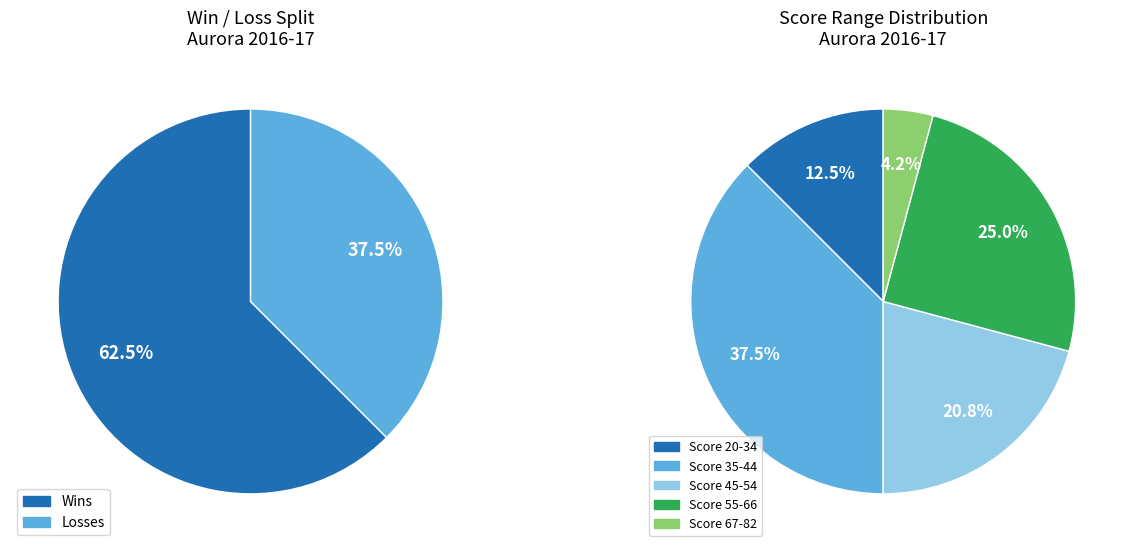

Approximately how many times larger is the value at L compared to W?

0.6